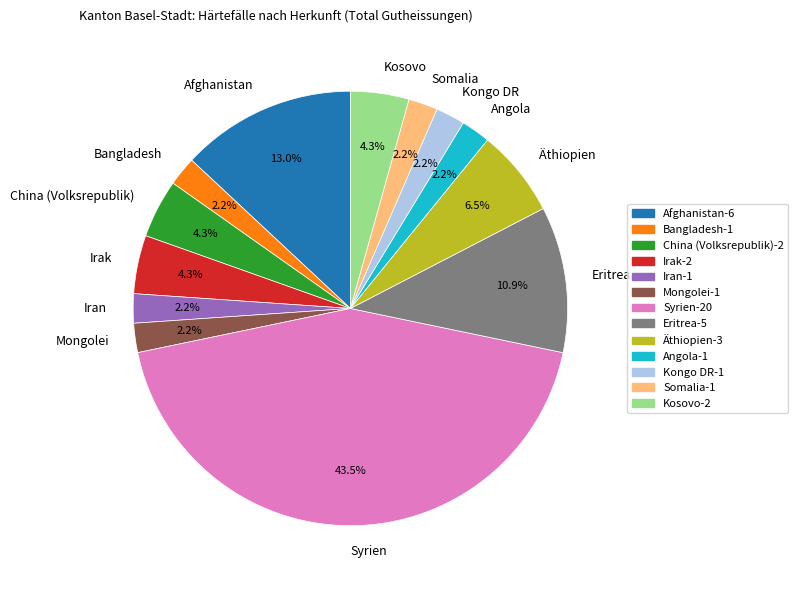

To the nearest percent, what percentage of the pie is Somalia?

2%